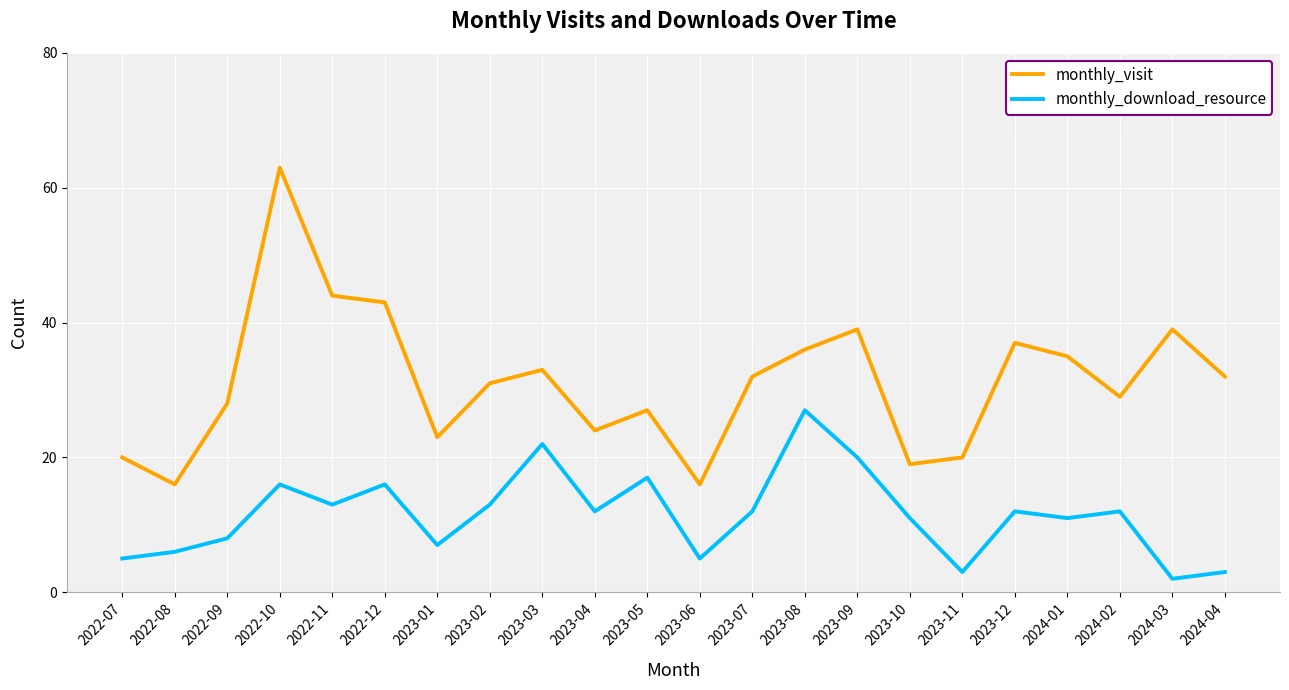

How many interior local peaks does the monthly_download_resource series have?

7